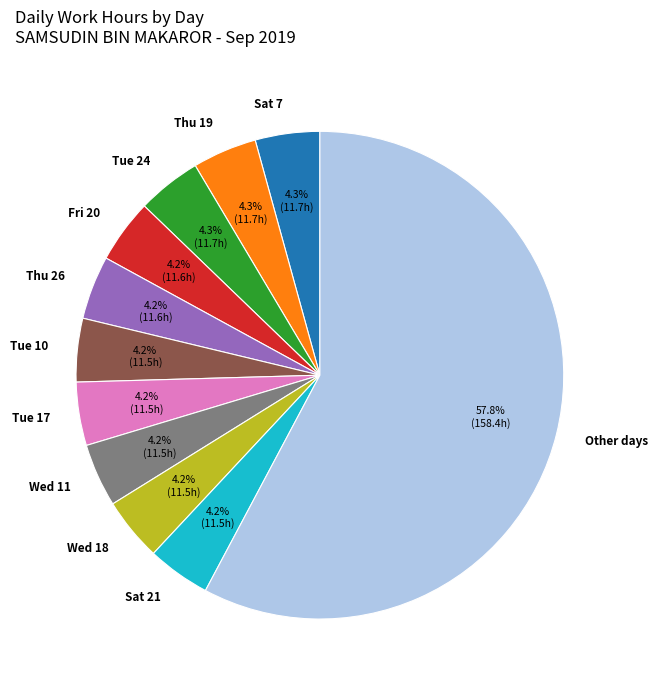

Which slice is the largest?

Other days